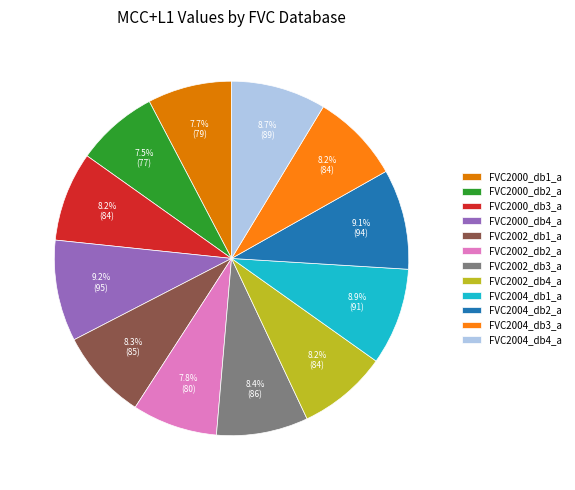

Is there any slice that represents more than half of the pie?

No